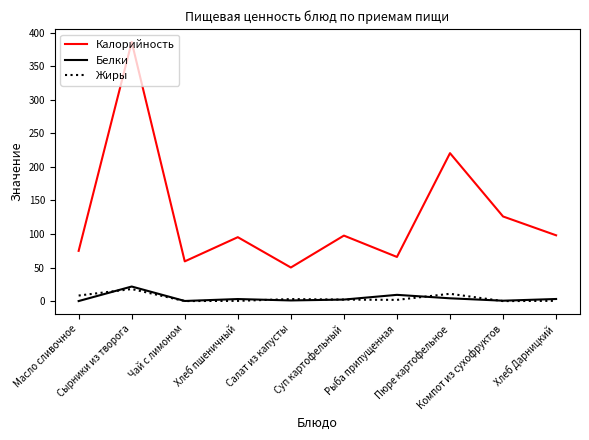

Where does the Калорийность series first go above 97?

Сырники из творога